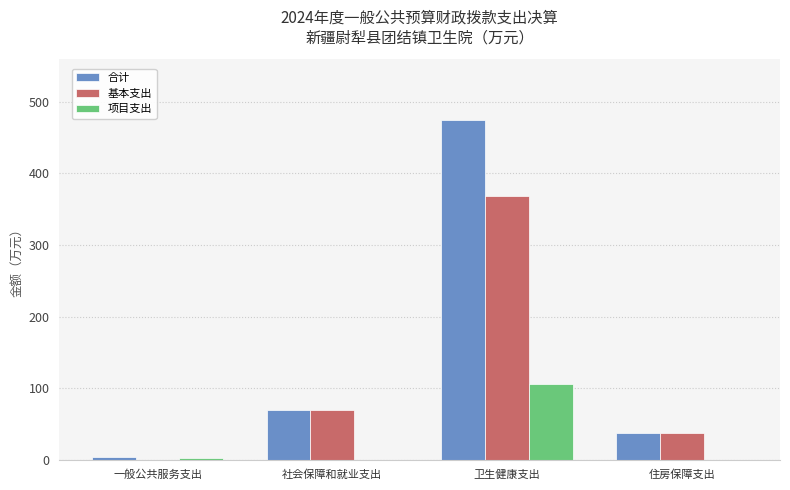

Where is 基本支出 nearest to the value 184?

社会保障和就业支出